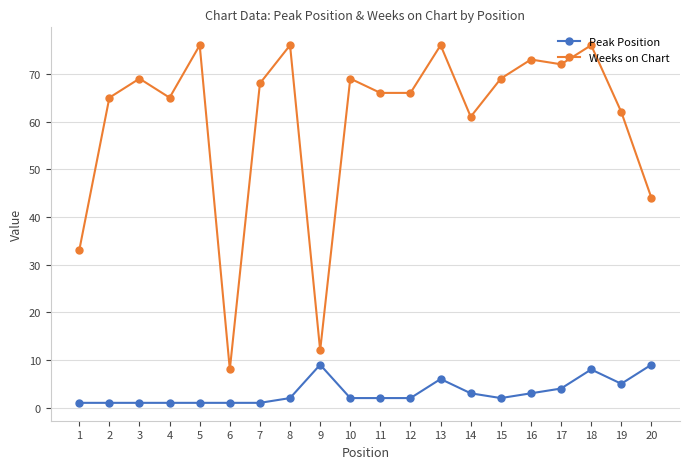

What is the approximate value of Weeks on Chart at 10, to the nearest 10?

70